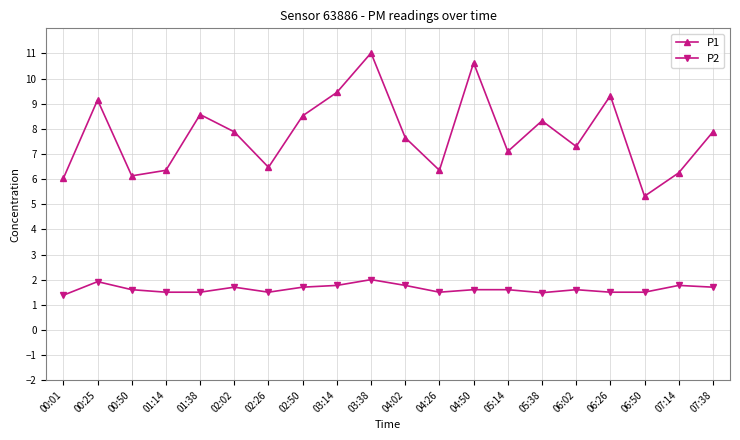

Does the chart have visible grid lines?

Yes